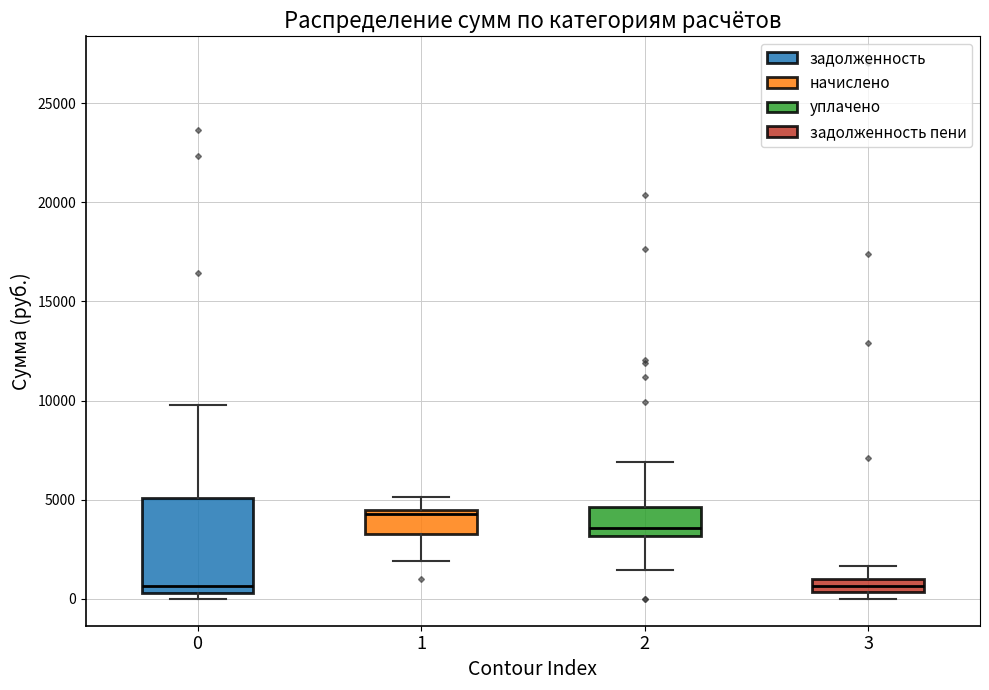

Where is the upper edge of the box at x = 2 on the y-axis? The values are not printed on the chart, so give them approximately, as read against the axis.

4500